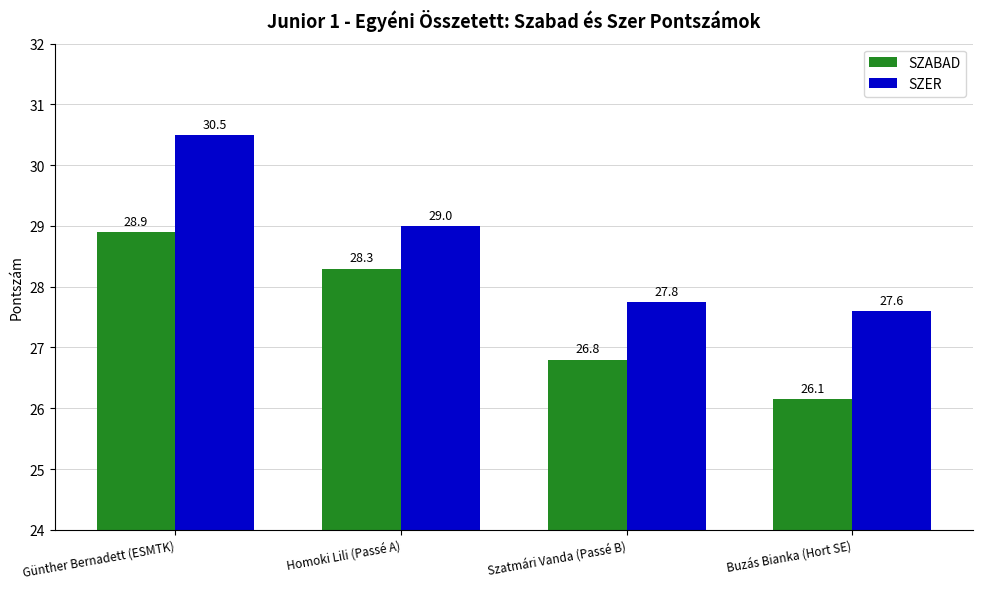

What is the difference between the SZABAD values at Günther Bernadett (ESMTK) and Szatmári Vanda (Passé B)?

2.1